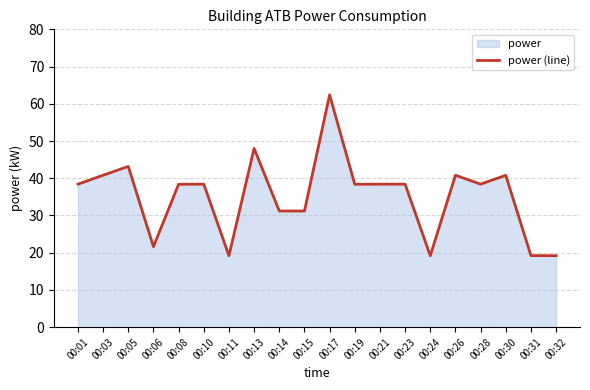

Which label corresponds to the smallest value in the chart?

00:11